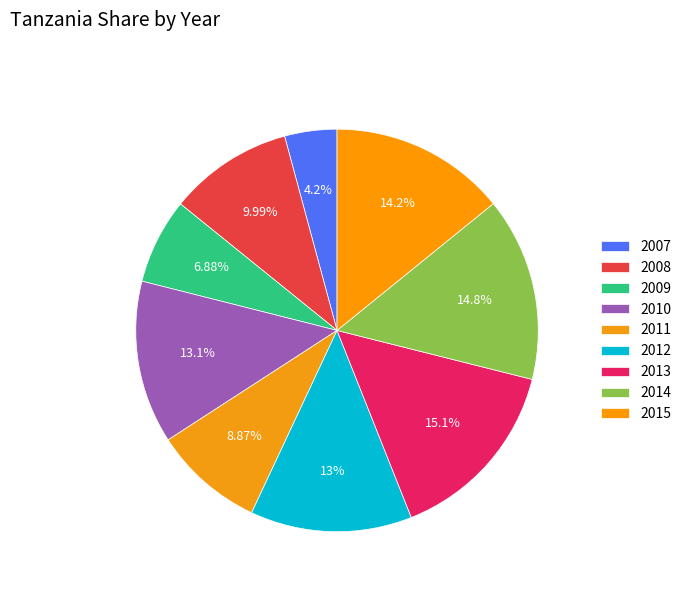

How many slices are in this pie chart?

9